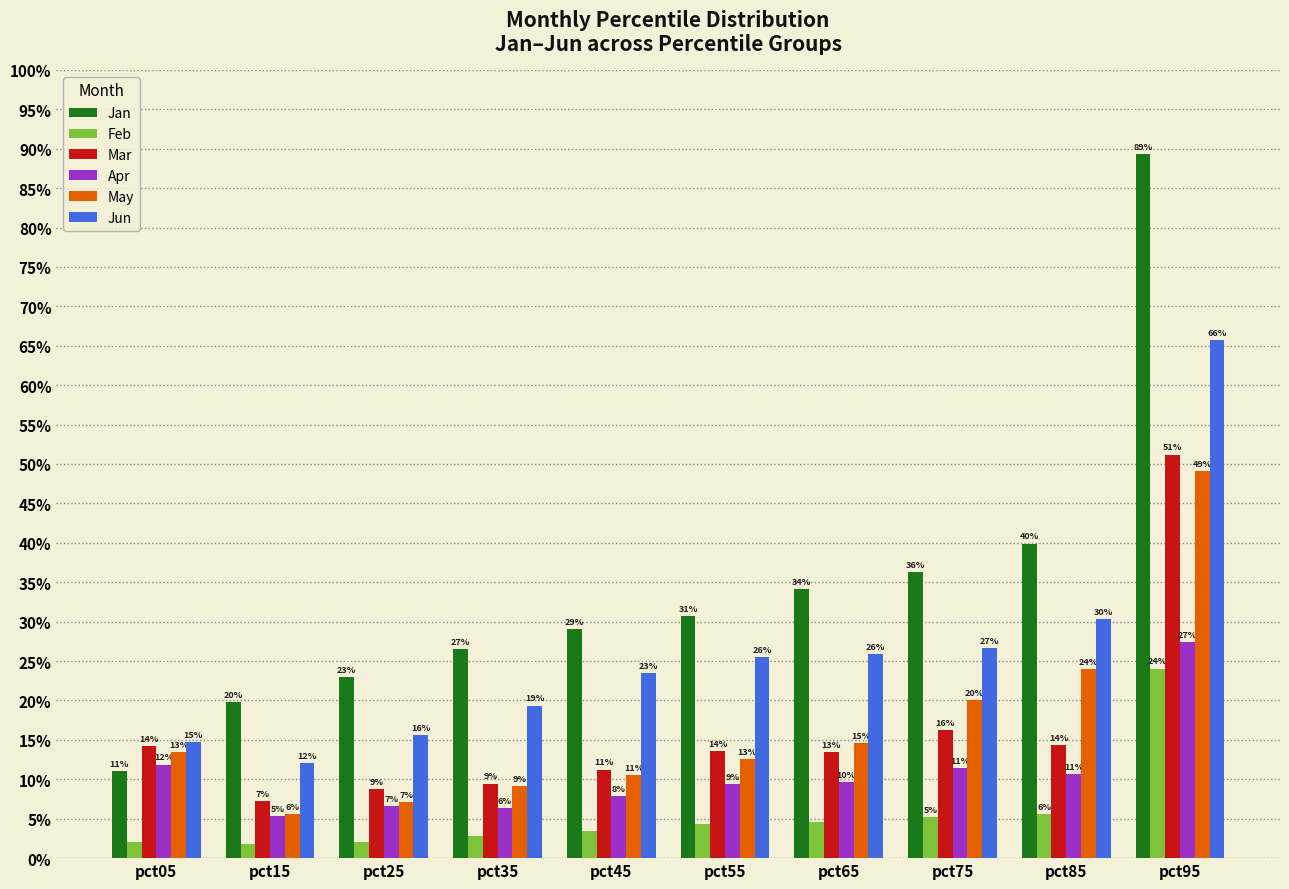

What are all the series names shown in the legend?

Jan, Feb, Mar, Apr, May, Jun